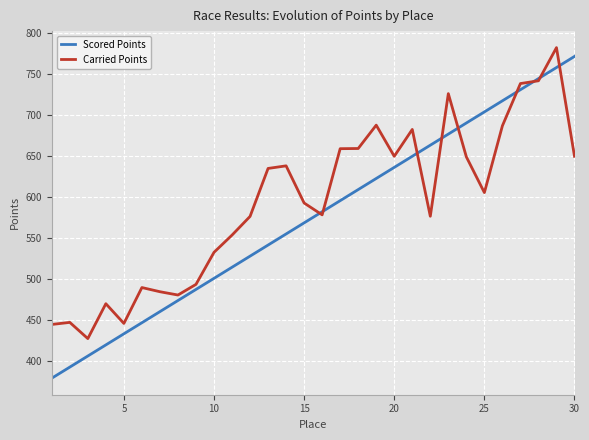

How many lines are shown in the chart?

2